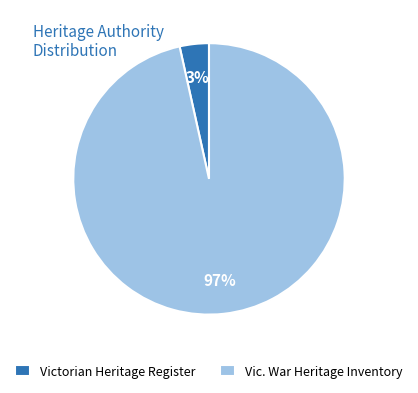

Which category has the biggest portion of the pie?

Vic. War Heritage Inventory